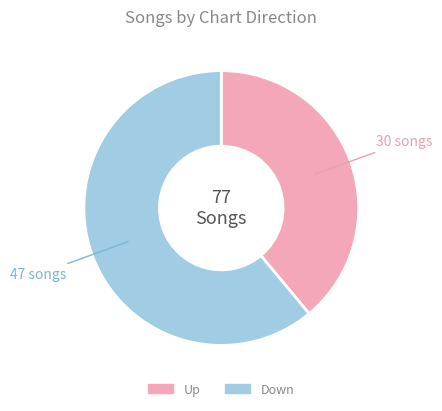

Is there any slice that represents more than half of the pie?

Yes